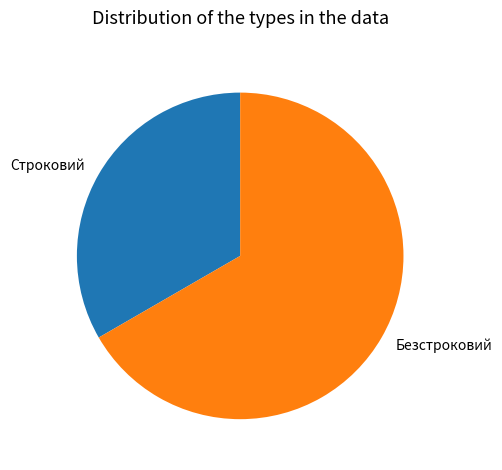

True or false: Безстроковий accounts for 54% of the total.

False